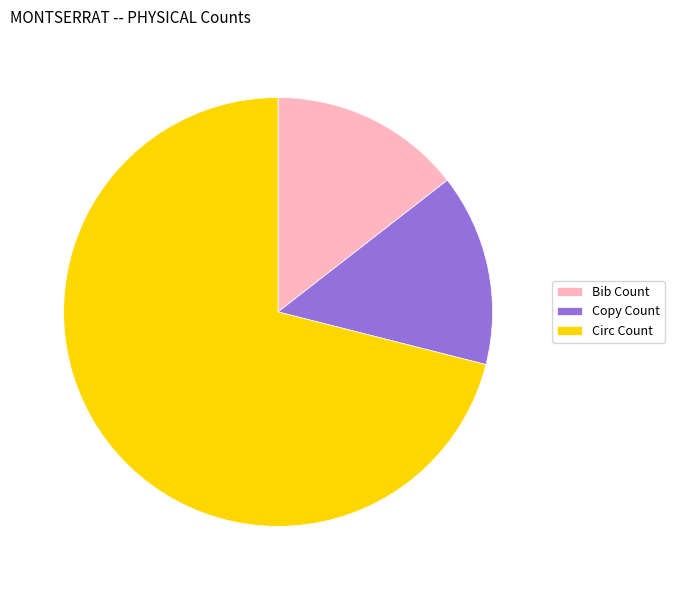

Is the sum of Circ Count and Copy Count greater than half?

Yes